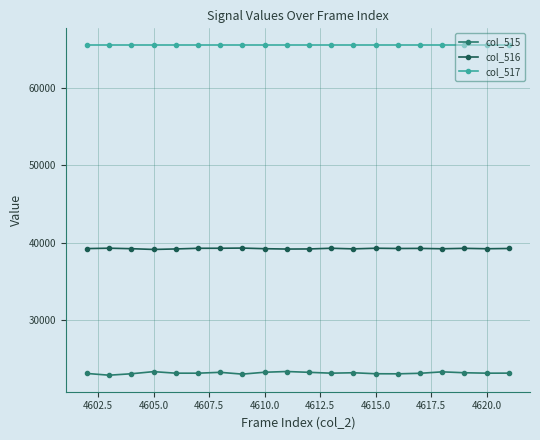

What is the value of the col_515 point at the 8th from the left?

23007